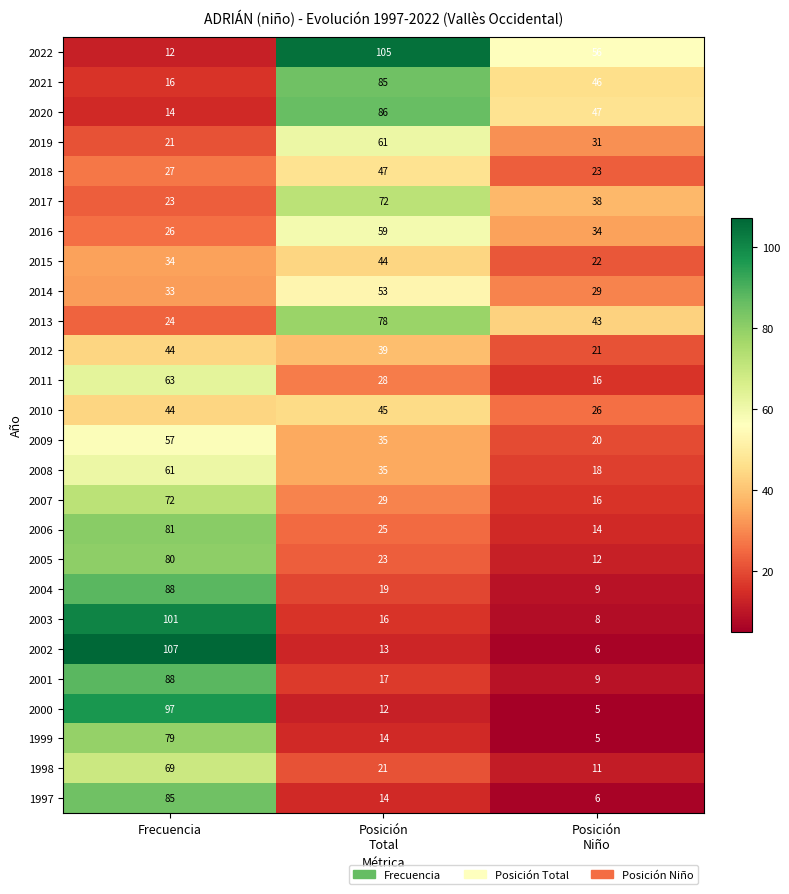

How many 2004 values are between 9 and 88?

3